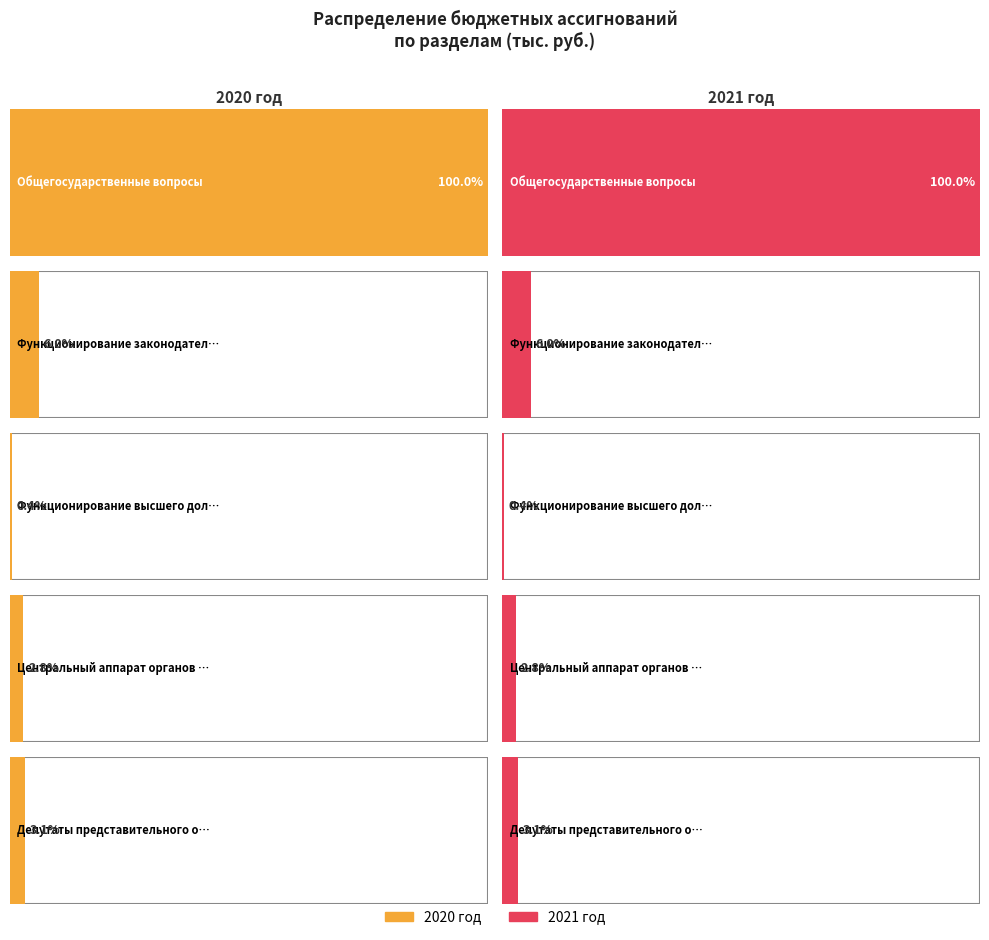

Rank the categories by 2021 год value from highest to lowest.

Общегосударственные вопросы, Функционирование законодательных органов, Депутаты представительного органа, Центральный аппарат органов управления, Функционирование высшего должностного лица